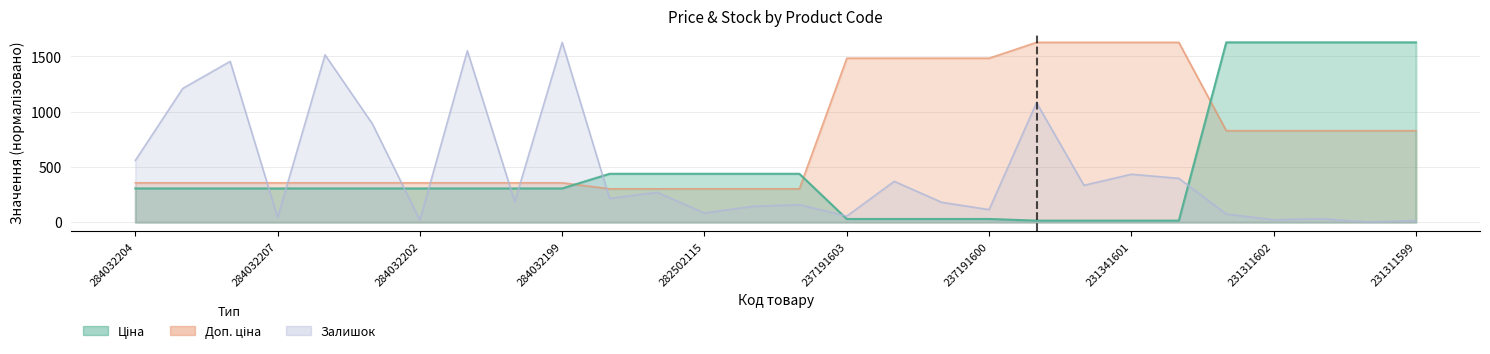

Which category has the lowest value in the Залишок series?

231311600